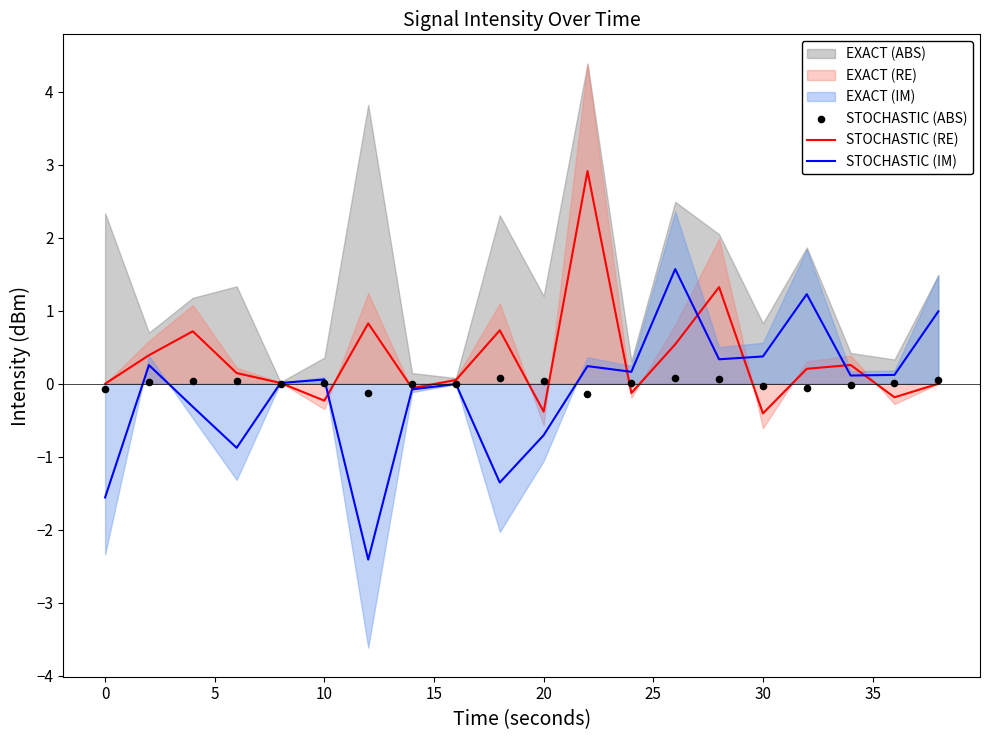

What is the minimum value for STOCHASTIC (RE)?

-0.4